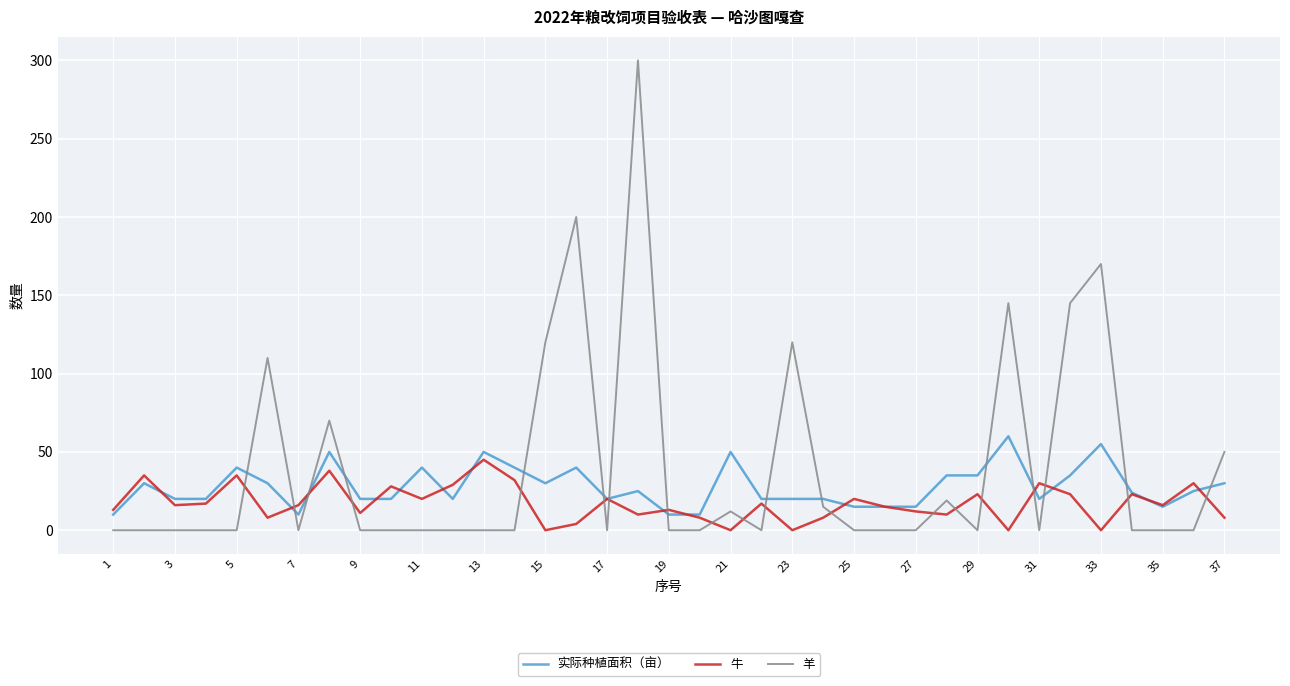

Rank the series by their maximum value, from lowest to highest.

牛, 实际种植面积（亩）, 羊